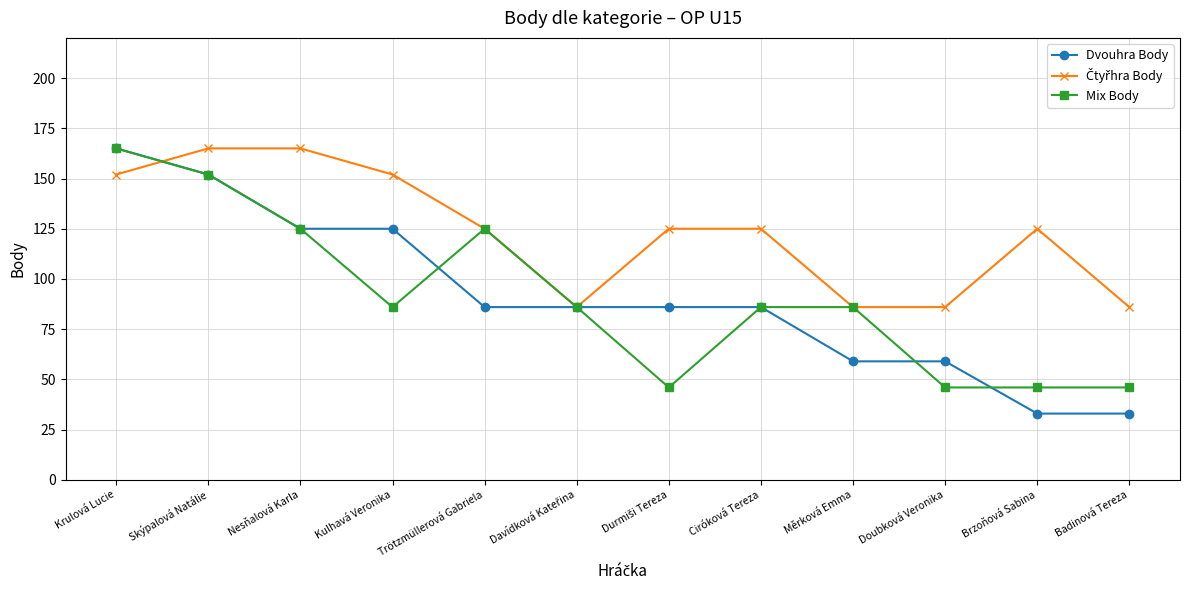

How many lines are shown in the chart?

3